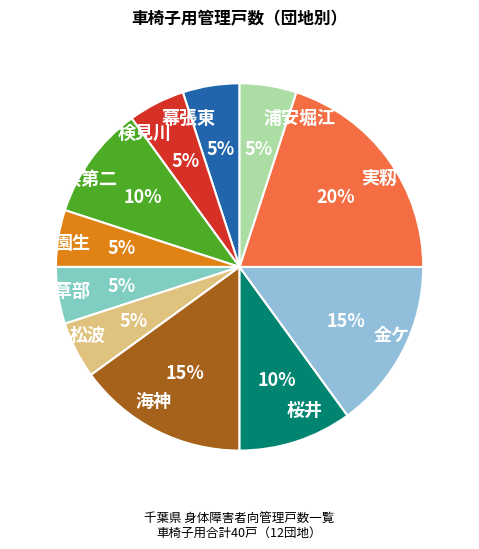

How many slices are in this pie chart?

11